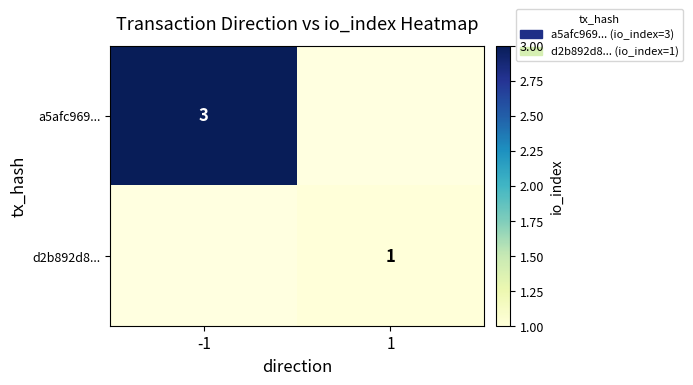

The d2b892d8... series shows 1 at 1. True or false?

True